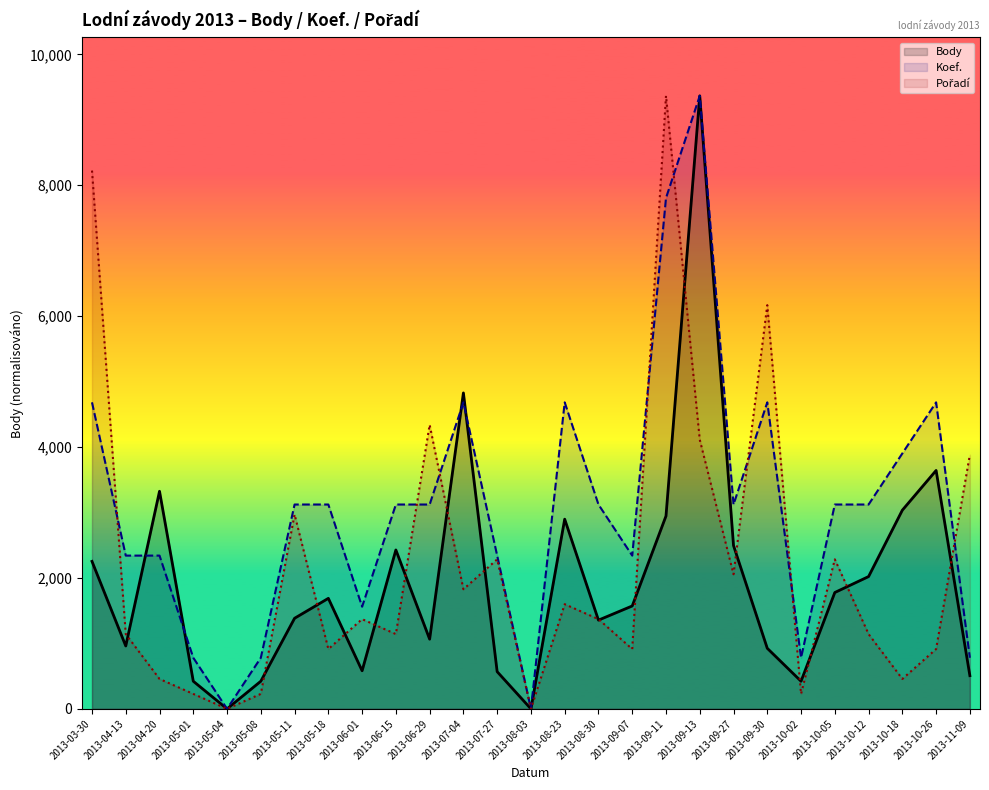

How many interior local peaks does the Koef. series have?

5